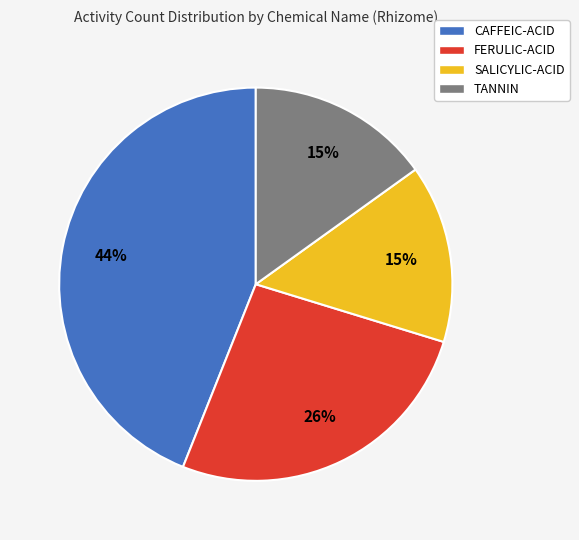

How many segments does this pie chart have?

4